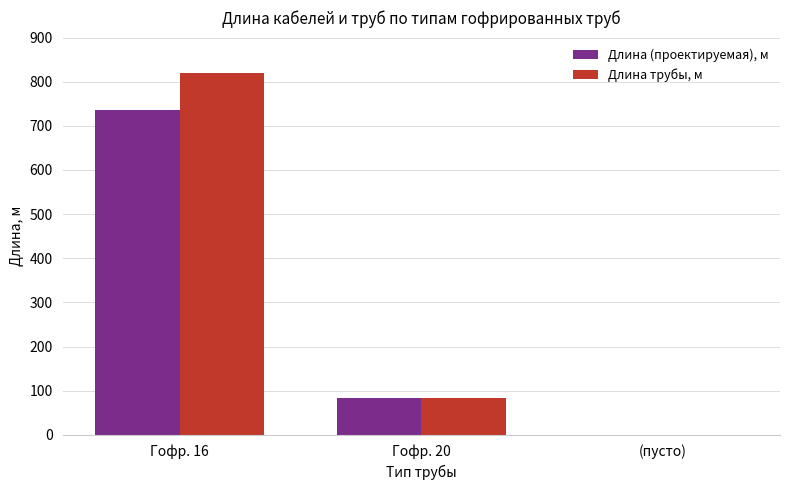

What are all the series names shown in the legend?

Длина (проектируемая), м, Длина трубы, м